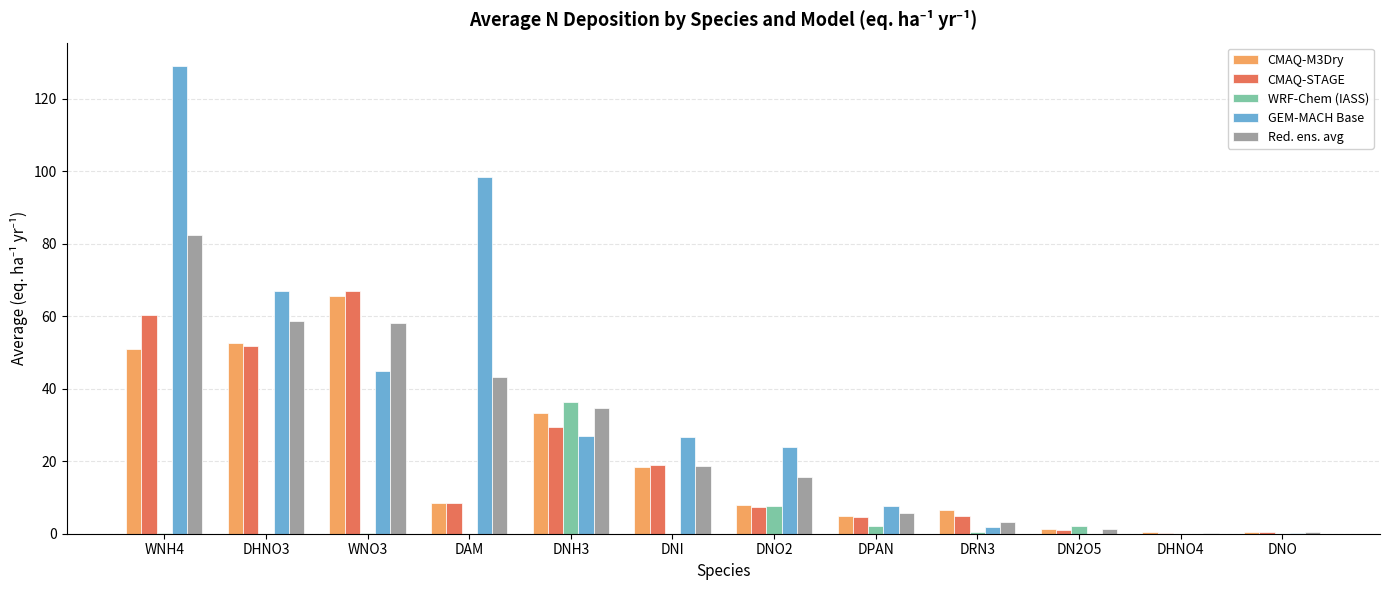

How many data points in Red. ens. avg are above 18?

6